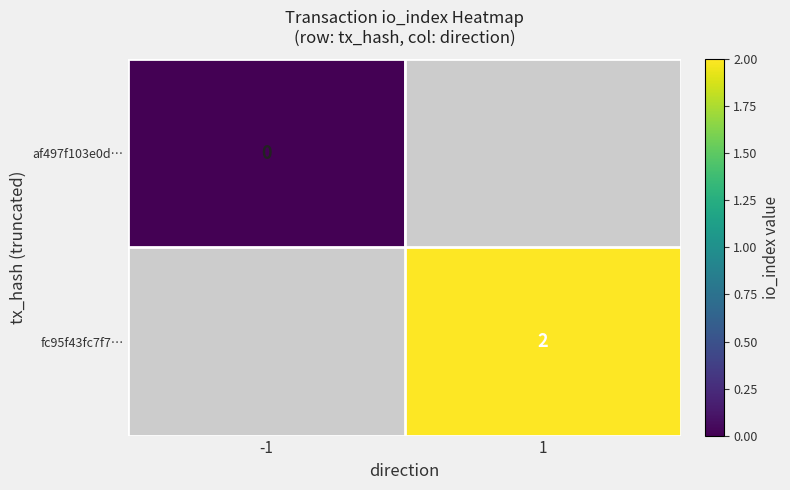

Which label corresponds to the smallest value in the chart?

-1